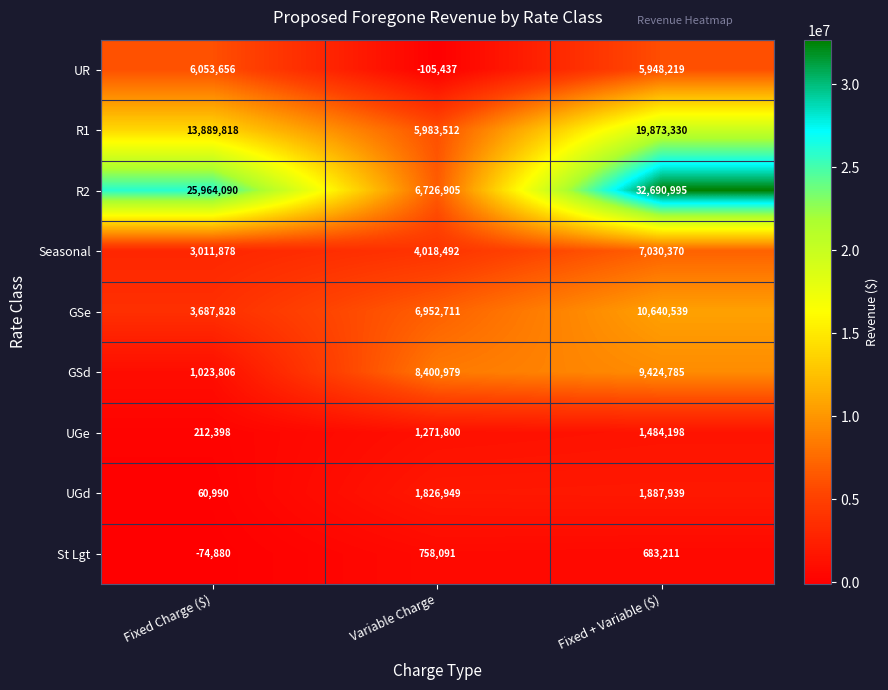

What is the difference between the highest and lowest values at Fixed + Variable ($)?

32007784